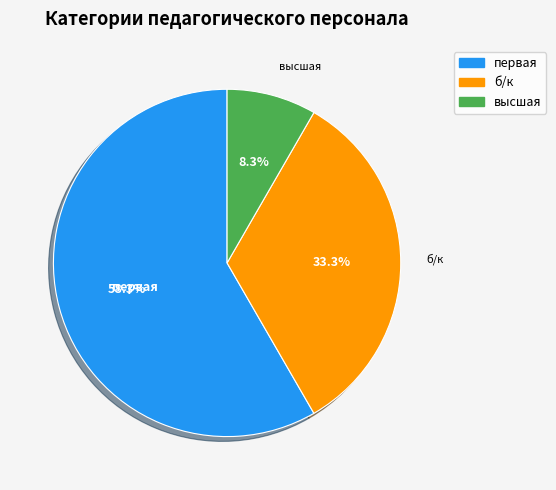

How many slices are in this pie chart?

3